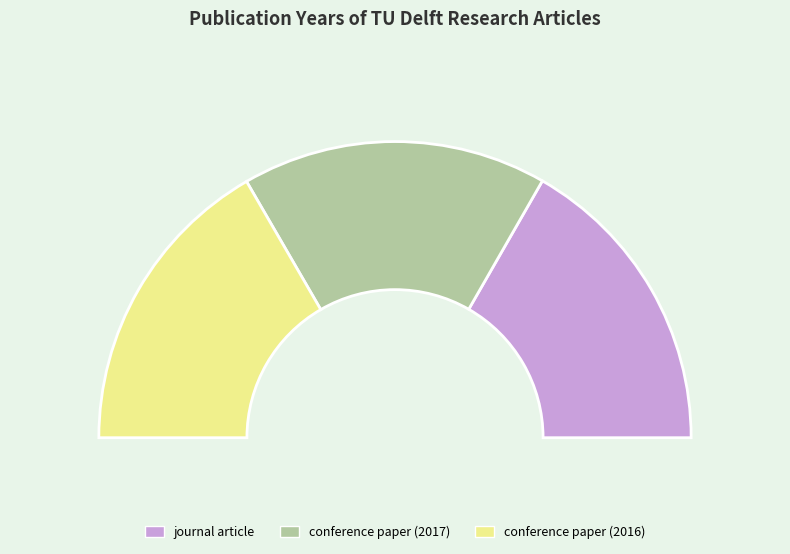

Do journal article and conference paper (2017) together represent more than half of the pie?

Yes